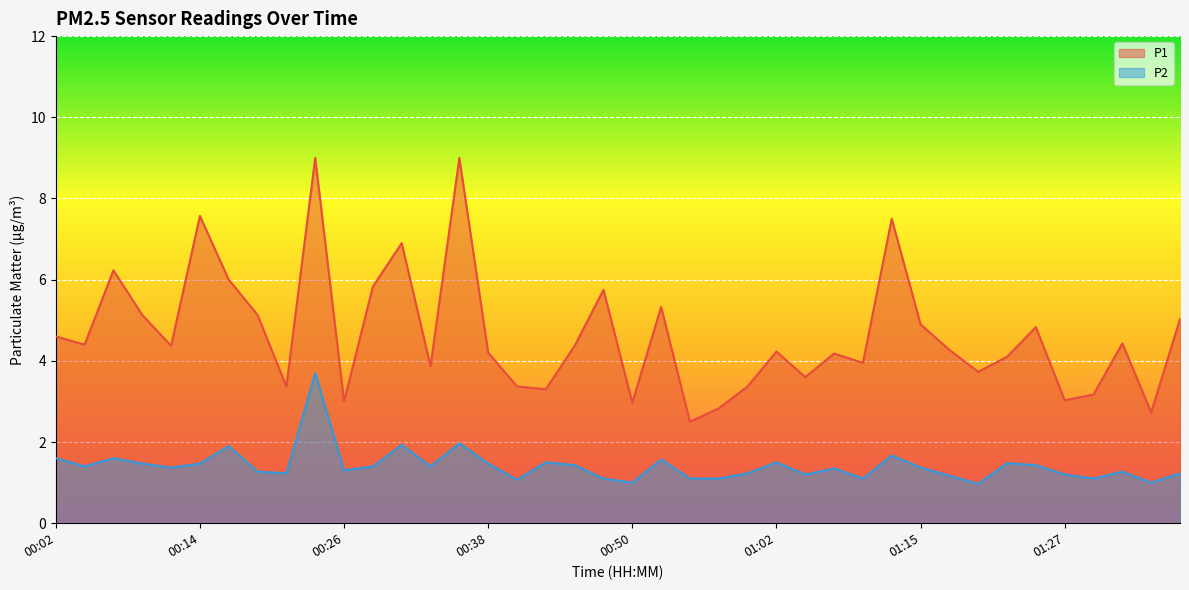

At which category does P2 reach its first local peak?

00:07